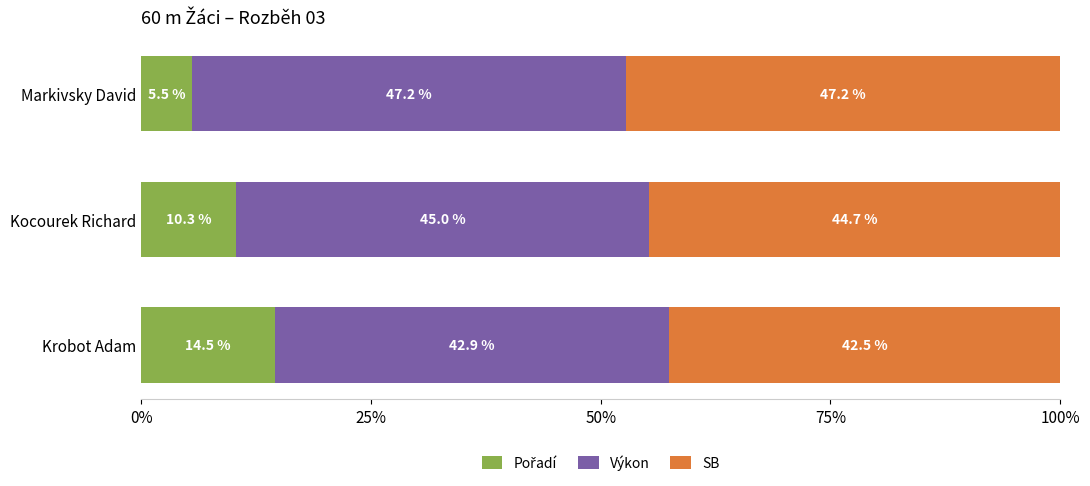

What is the total value across all series at Markivsky David?

100.0